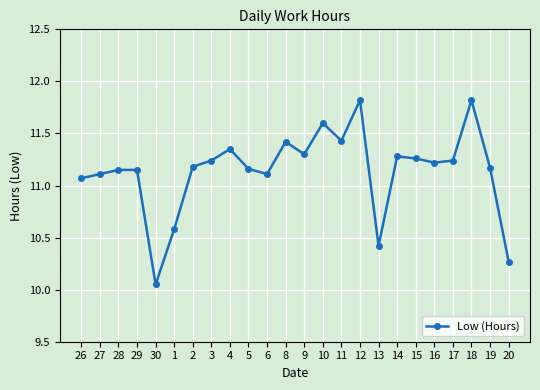

How many points are lower than both their immediate neighbors (excluding endpoints)?

6